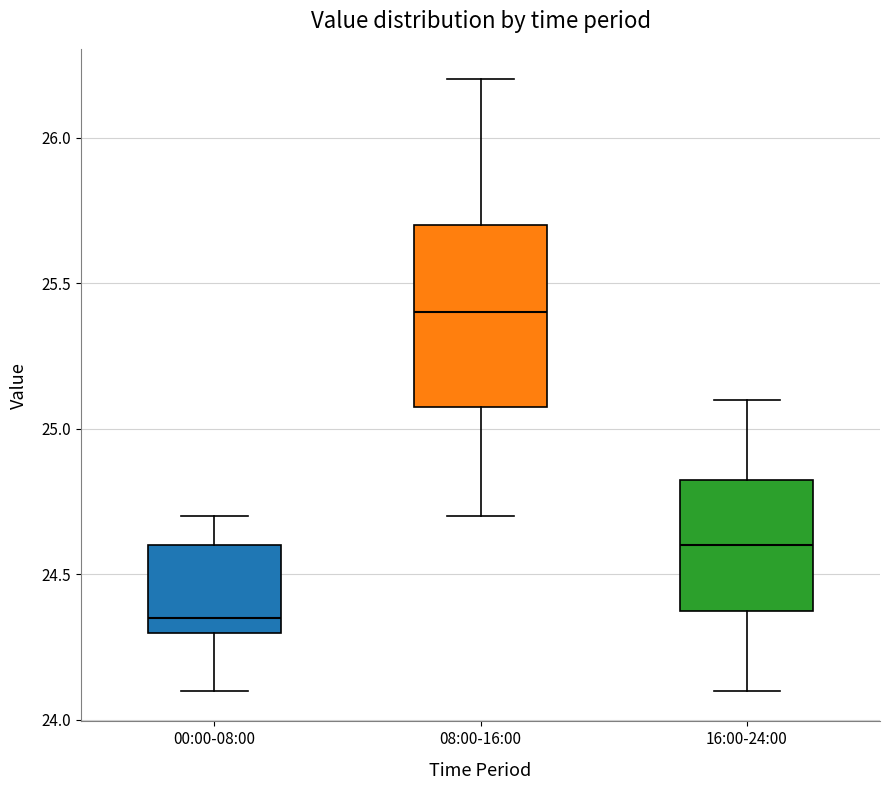

Where does the lower whisker of the box for 00:00-08:00 end on the y-axis? The values are not printed on the chart, so give them approximately, as read against the axis.

24.10